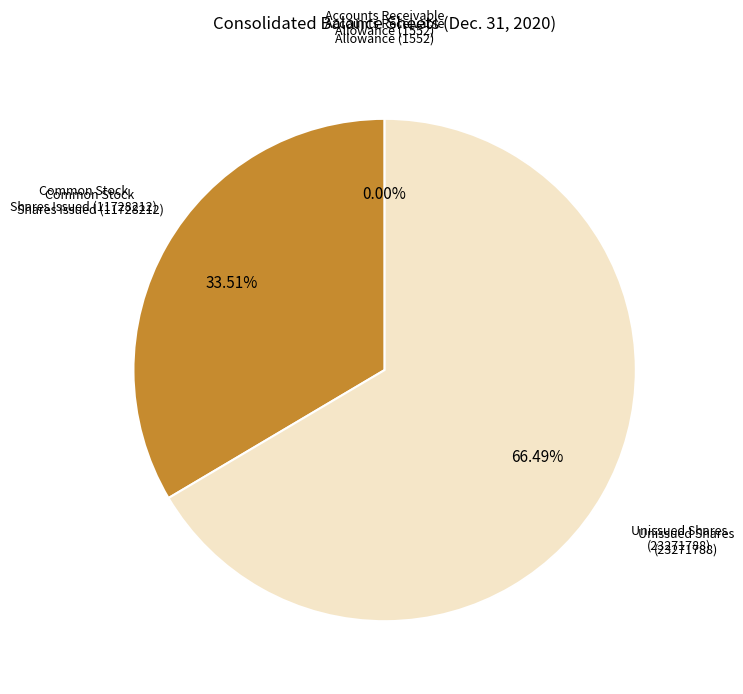

Is there a majority slice in this chart?

Yes